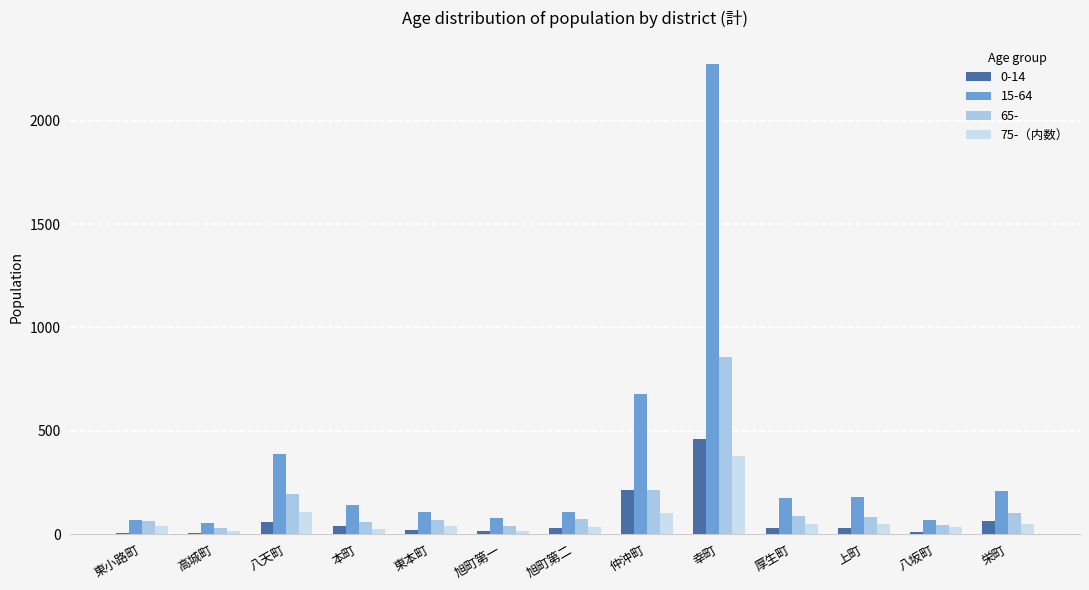

Which label corresponds to the largest value in the chart?

幸町